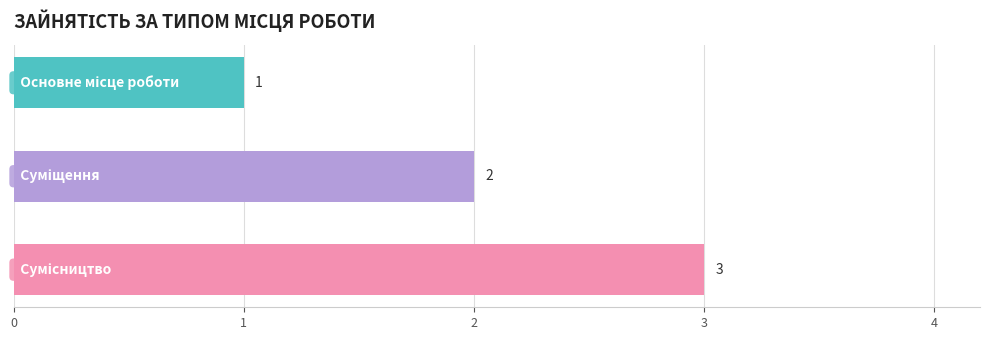

Count the values in the range 1 to 3.

3